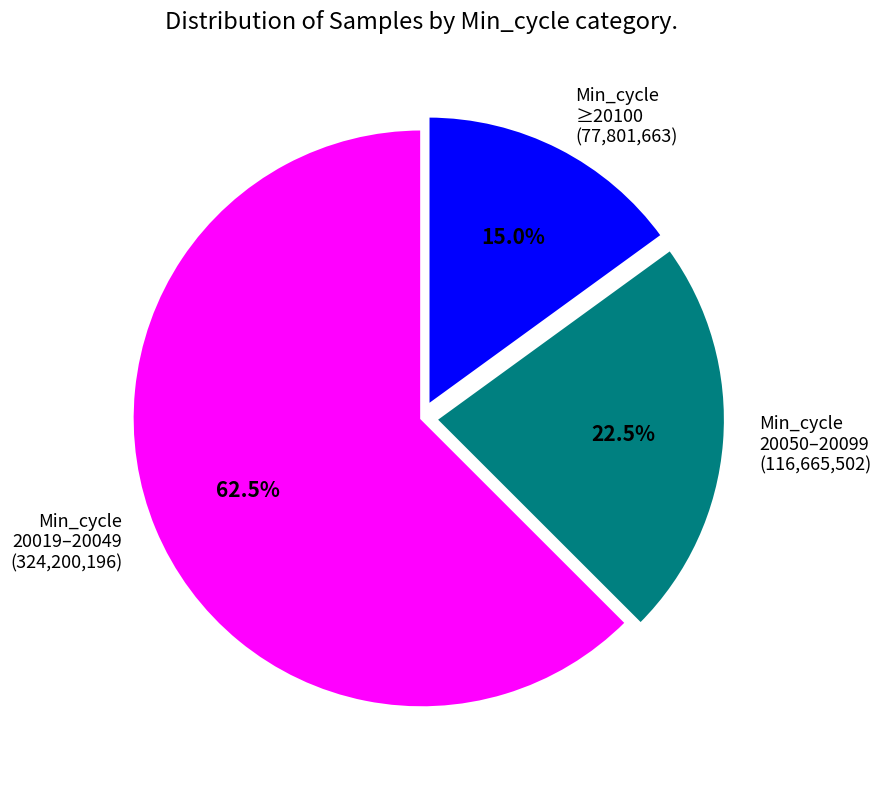

Is there any slice that represents more than half of the pie?

Yes